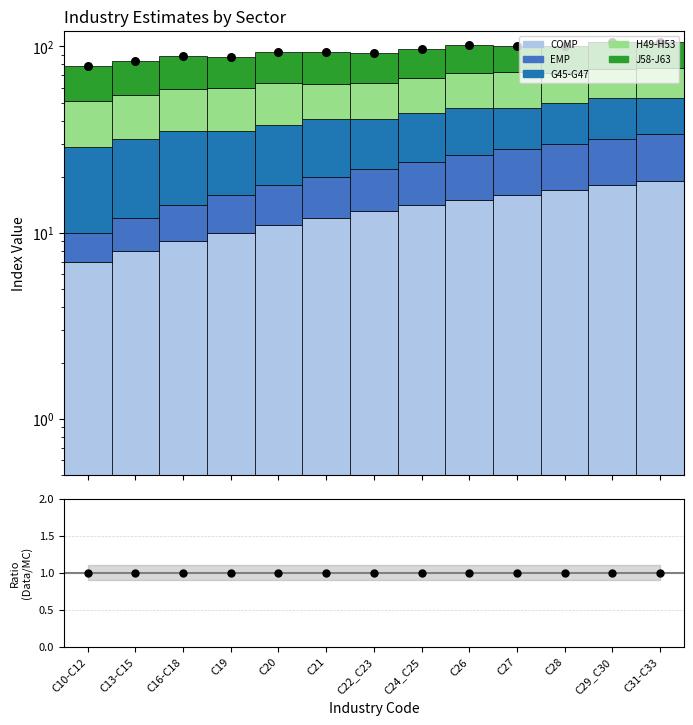

Is the value of EMP at C26 greater than the value of H49-H53 at C22_C23?

No